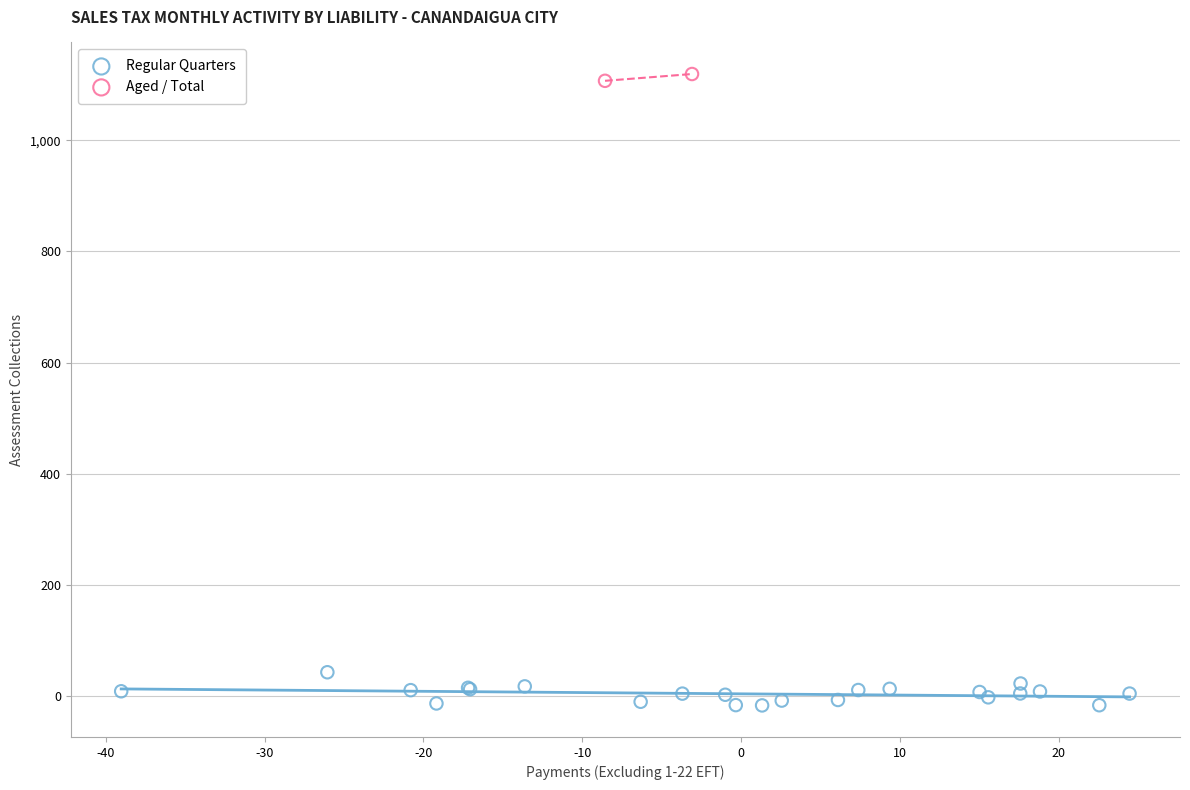

What are all the series names shown in the legend?

Regular Quarters, Aged / Total